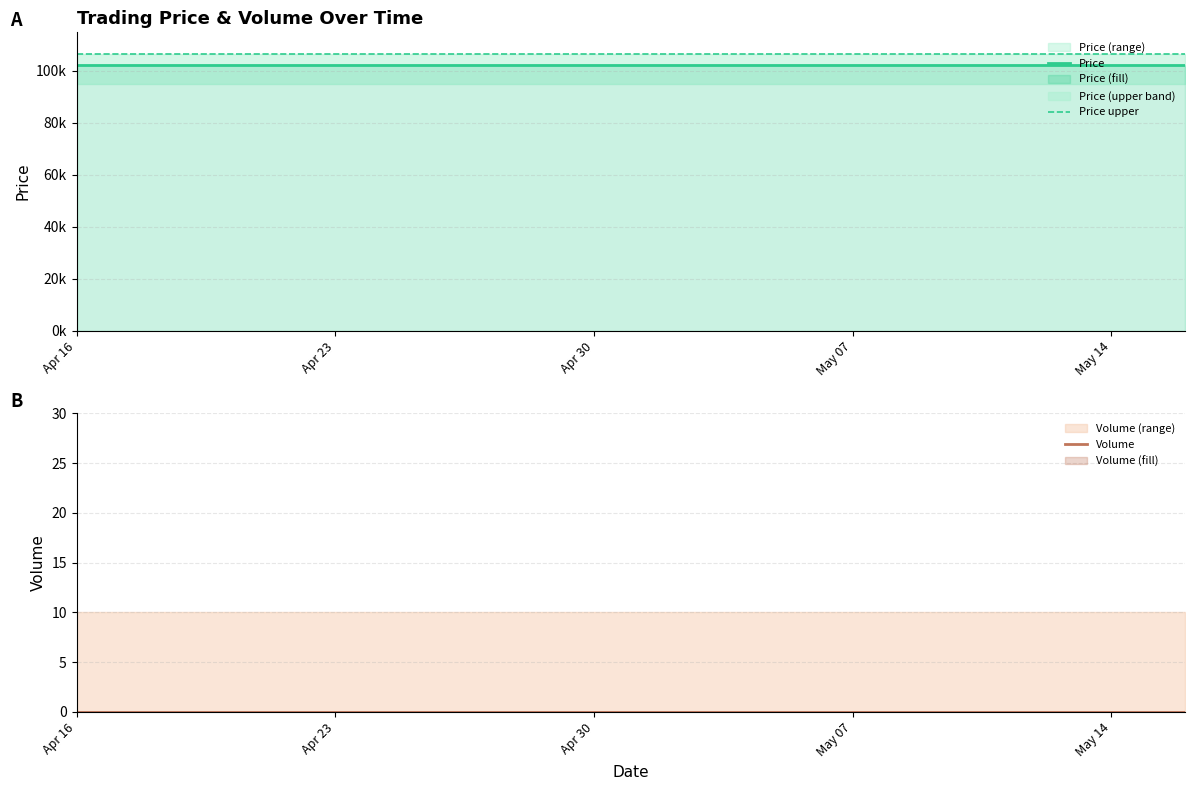

Reading left to right, extract all data points from this chart.

Price: 102235.9	102235.9	102235.9	102235.9	102235.9	102235.9	102235.9	102235.9	102235.9	102235.9	102235.9	102235.9	102235.9	102235.9	102235.9	102235.9	102235.9	102235.9	102235.9	102235.9
Price upper: 106325.3	106325.3	106325.3	106325.3	106325.3	106325.3	106325.3	106325.3	106325.3	106325.3	106325.3	106325.3	106325.3	106325.3	106325.3	106325.3	106325.3	106325.3	106325.3	106325.3
Volume: 0.0	0.0	0.0	0.0	0.0	0.0	0.0	0.0	0.0	0.0	0.0	0.0	0.0	0.0	0.0	0.0	0.0	0.0	0.0	0.0